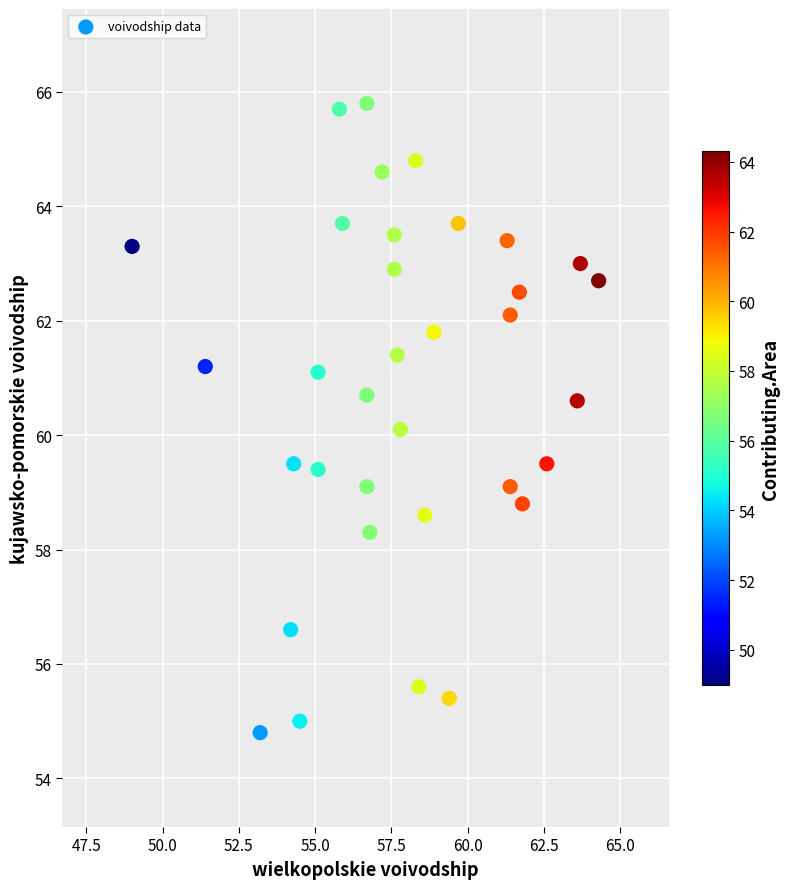

What is the range of Y values (max minus min)?

11.0